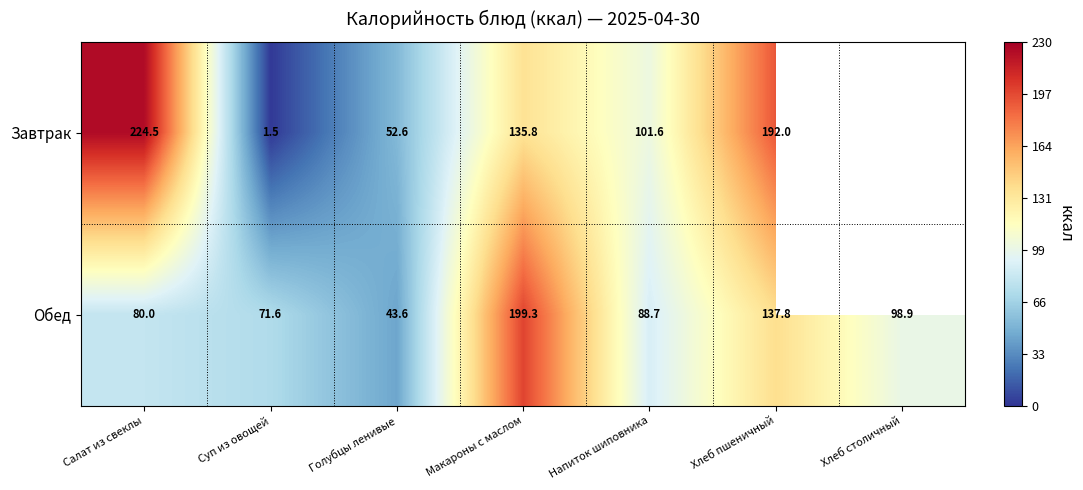

At Голубцы ленивые, list the series in order from smallest to largest.

Обед, Завтрак